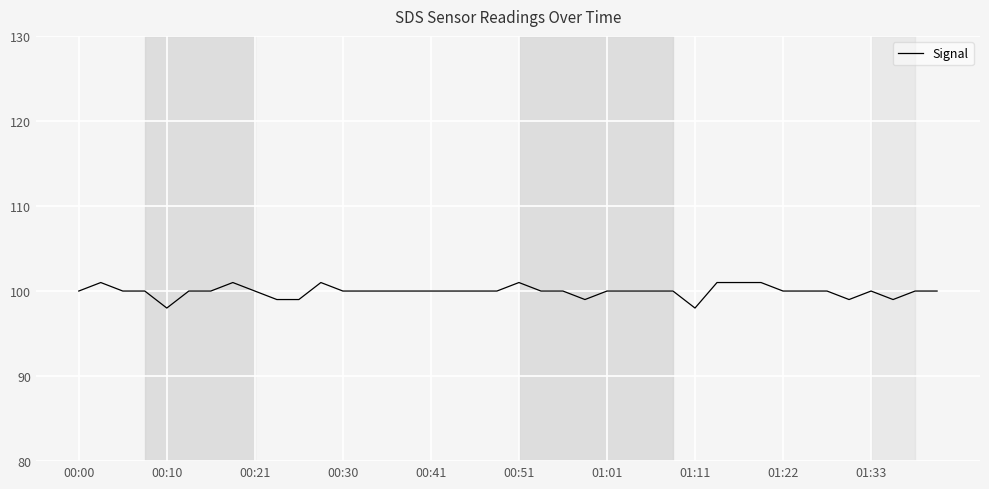

What is the difference between the maximum and minimum values?

3